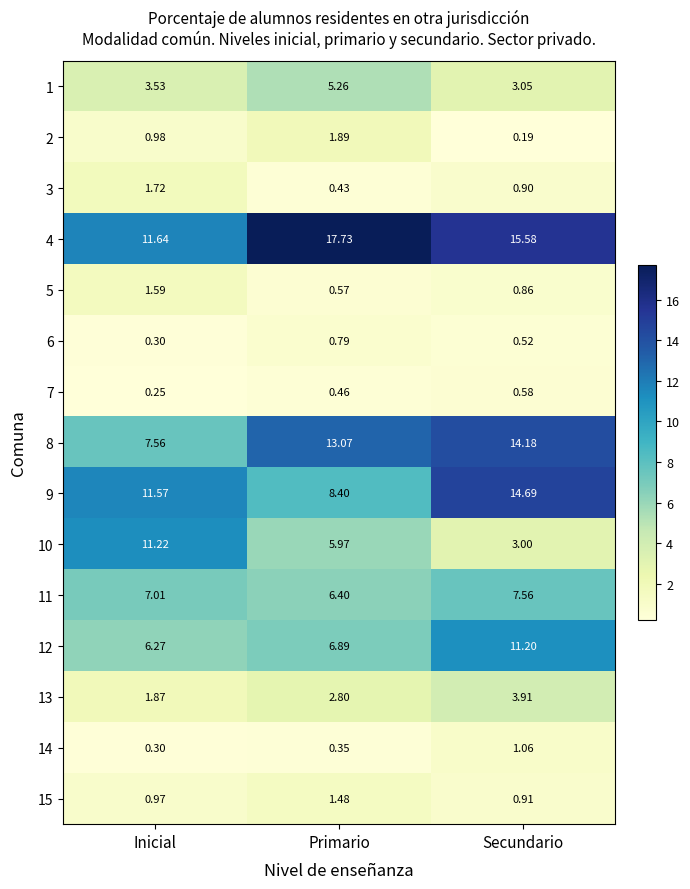

Where is 9 nearest to the value 11?

Inicial